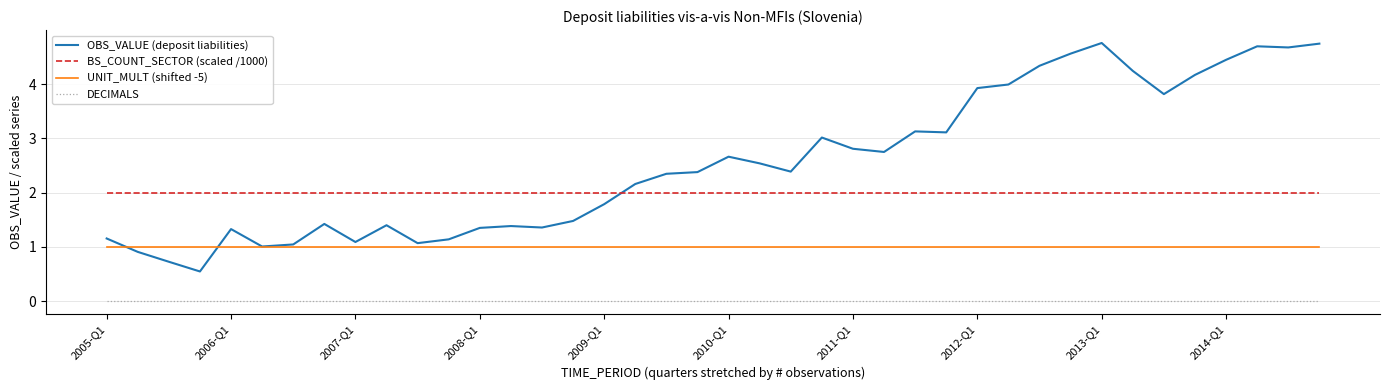

Which series has the widest spread of values?

OBS_VALUE (deposit liabilities)